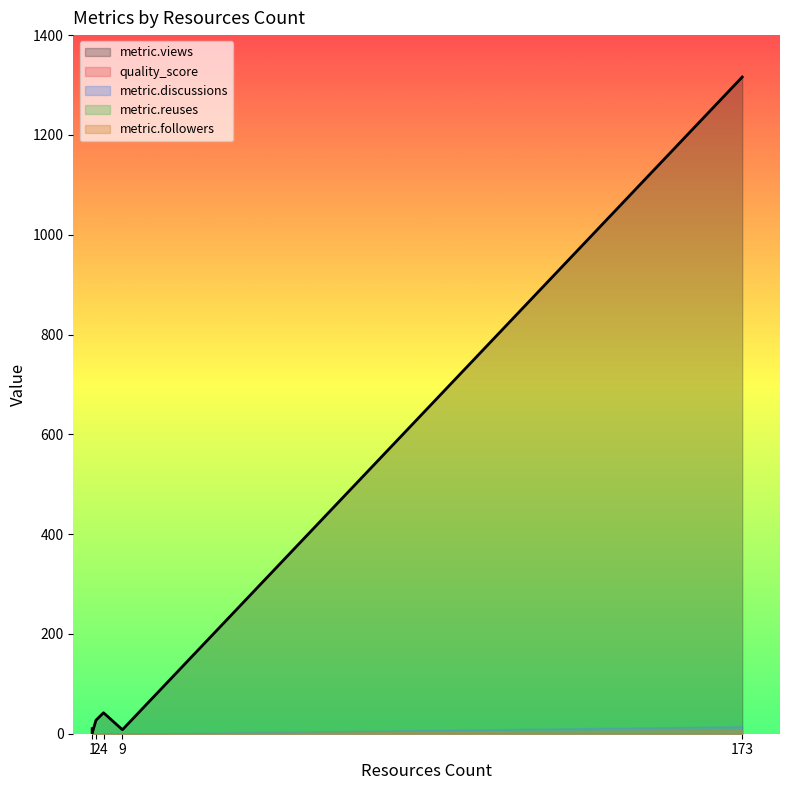

True or false: metric.followers and metric.discussions intersect in this chart.

False